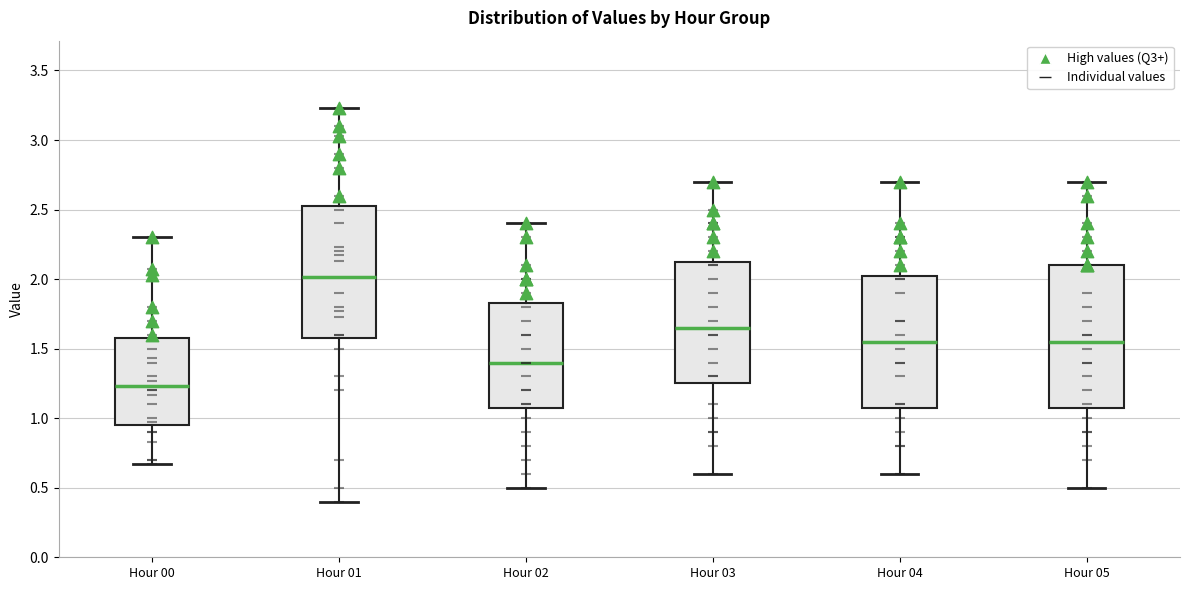

Reading left to right, transcribe this box plot: for each box, give where its median line is, the range the box spans, and where its two whiskers end, as read against the y-axis. The values are not printed on the chart, so give them approximately, as read against the axis.

Hour 00: median 1.25, box 0.95 to 1.60, whiskers 0.65 to 2.30
Hour 01: median 2.00, box 1.60 to 2.55, whiskers 0.40 to 3.25
Hour 02: median 1.40, box 1.10 to 1.85, whiskers 0.50 to 2.40
Hour 03: median 1.65, box 1.25 to 2.15, whiskers 0.60 to 2.70
Hour 04: median 1.55, box 1.10 to 2.05, whiskers 0.60 to 2.70
Hour 05: median 1.55, box 1.10 to 2.10, whiskers 0.50 to 2.70